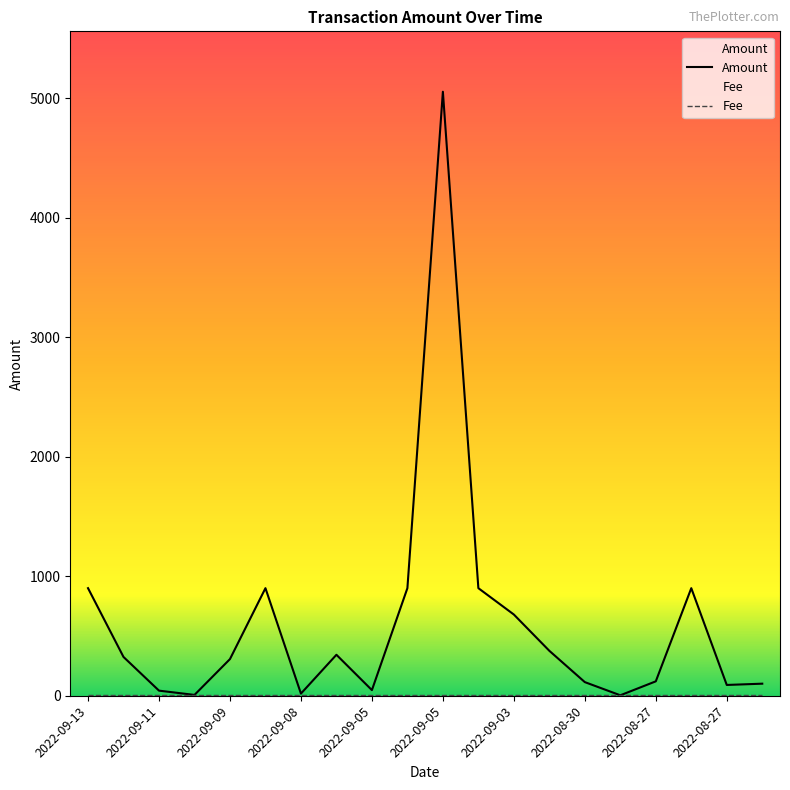

At which category does the data reach its first local valley?

2022-09-10